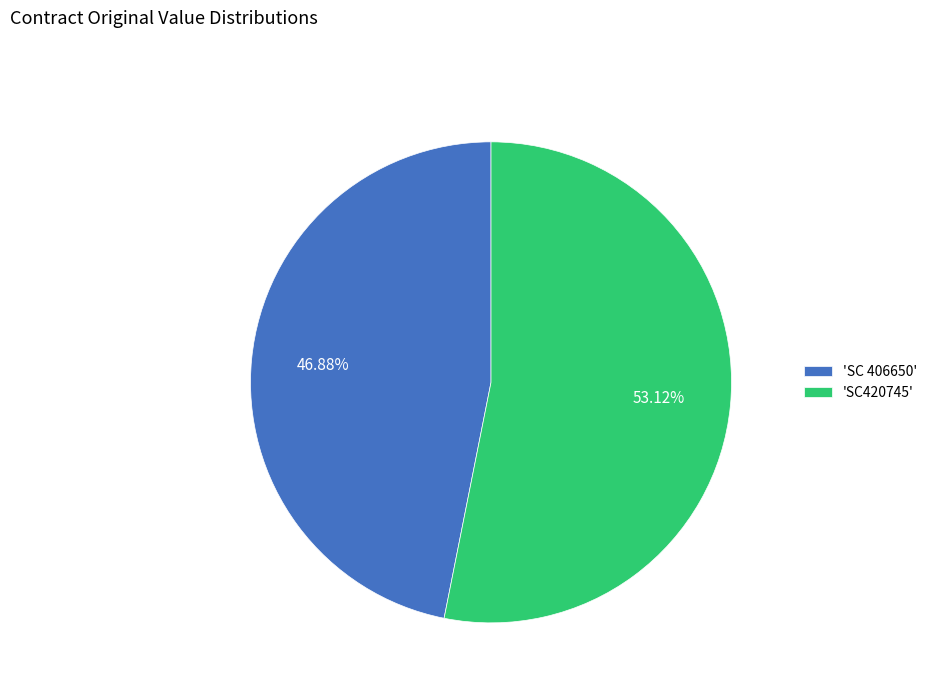

Rank the categories by value from highest to lowest.

'SC420745', 'SC 406650'